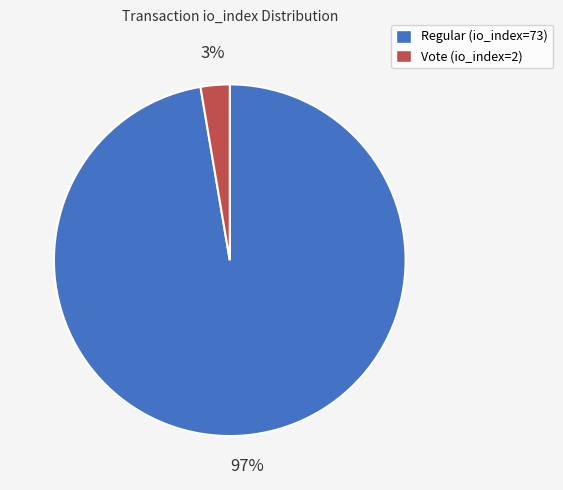

Which slice represents more than half of the pie?

Regular (io_index=73)